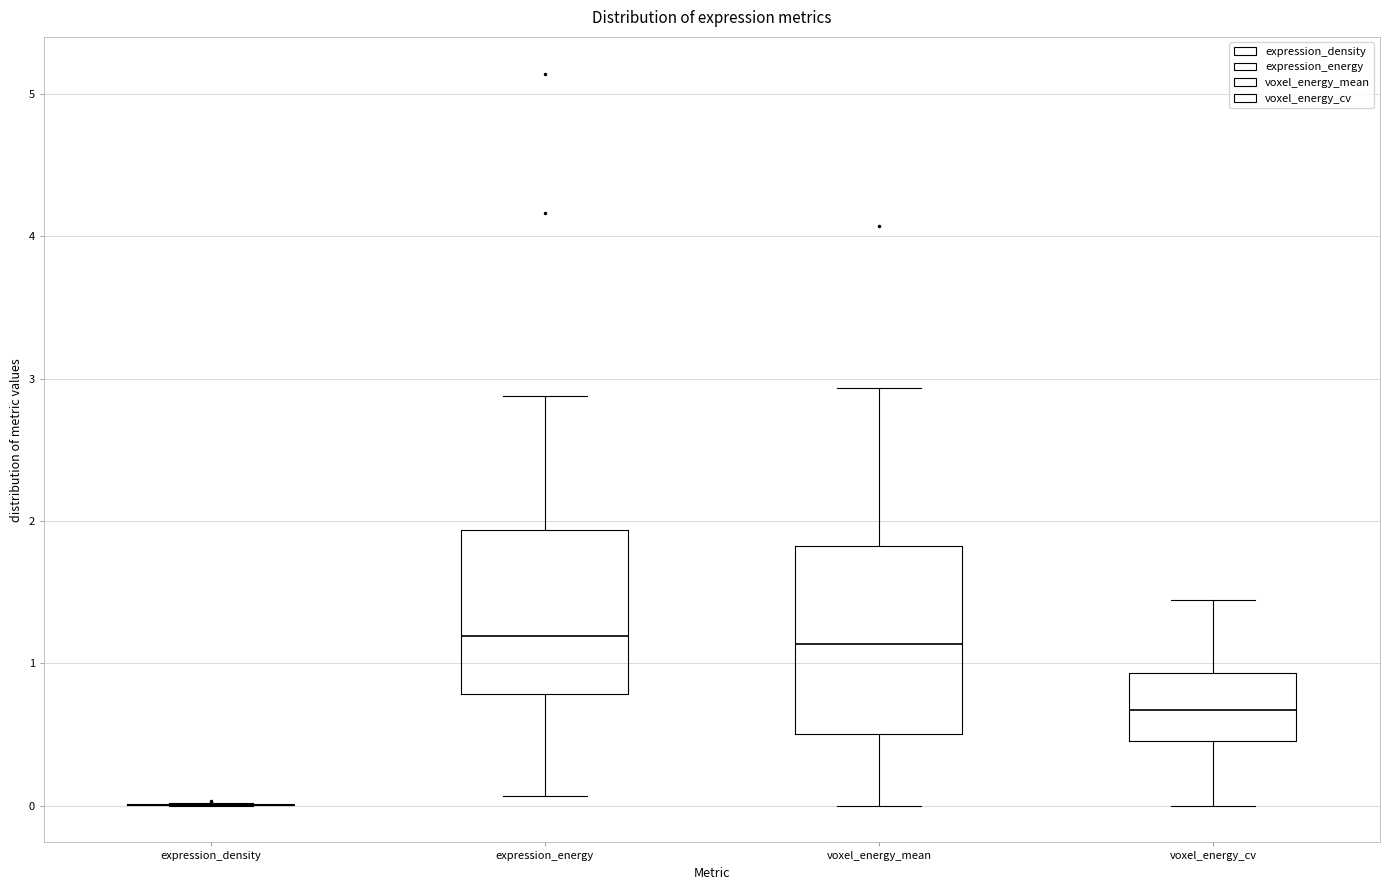

Which box is the tallest, from its lower edge to its upper edge?

voxel_energy_mean